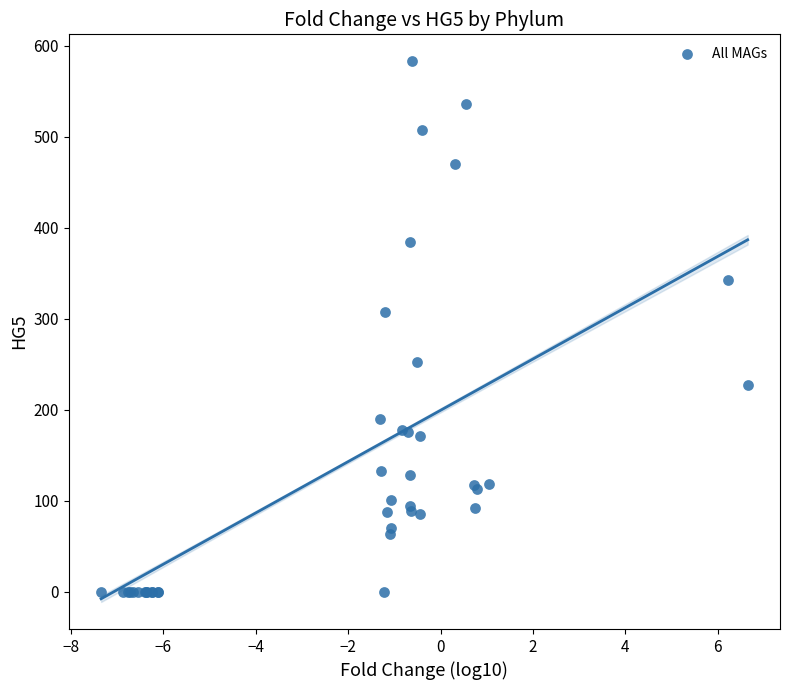

What Y value in the scatter plot is closest to 291?

307.9